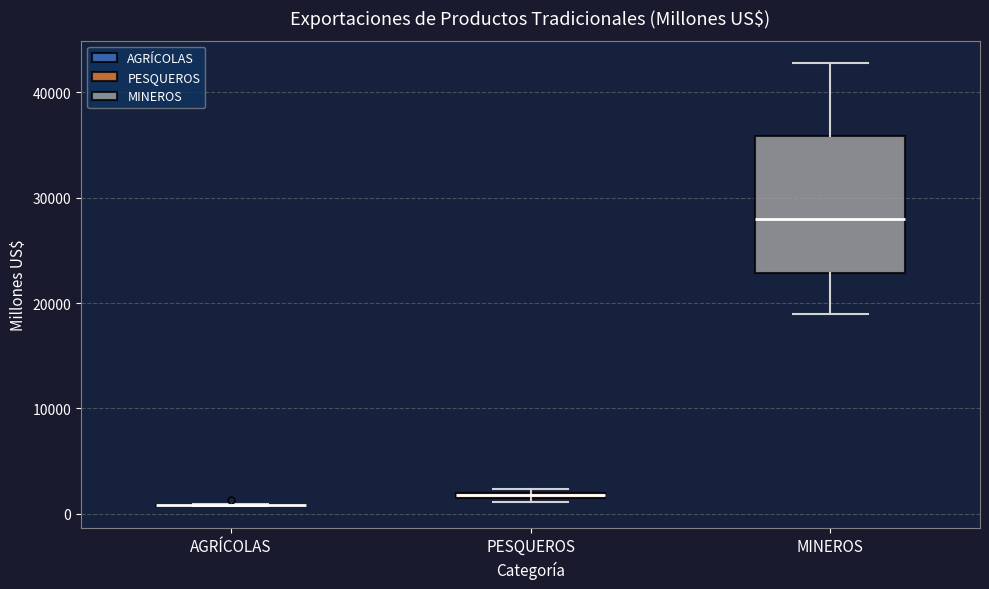

Where does the upper whisker of the box for MINEROS end on the y-axis? The values are not printed on the chart, so give them approximately, as read against the axis.

43000